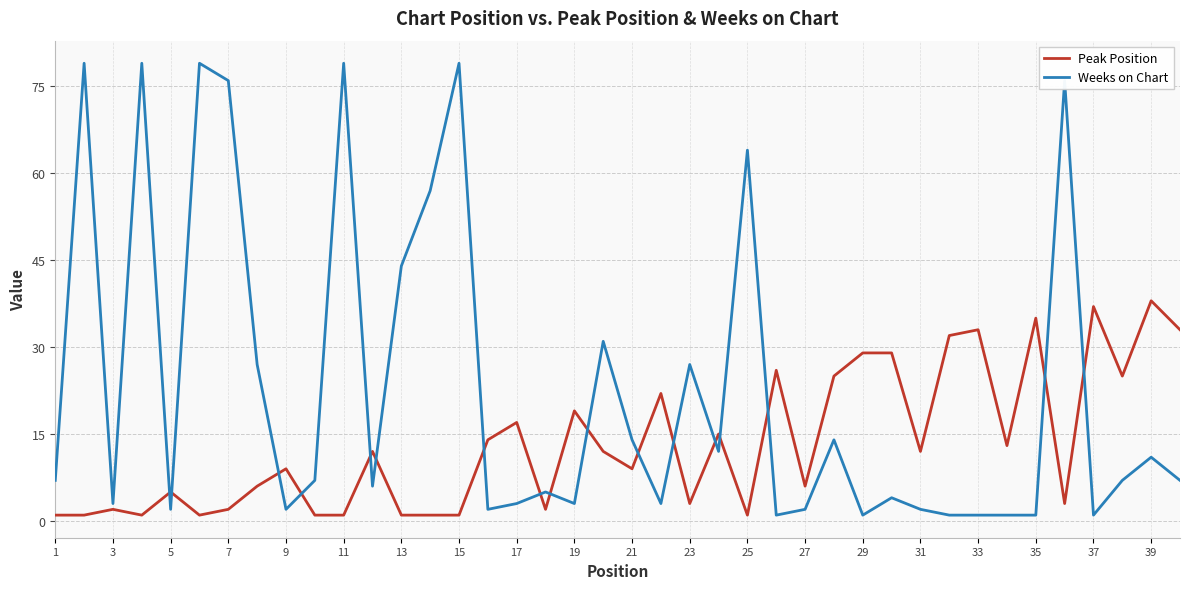

Rank the series by their average value, from lowest to highest.

Peak Position, Weeks on Chart